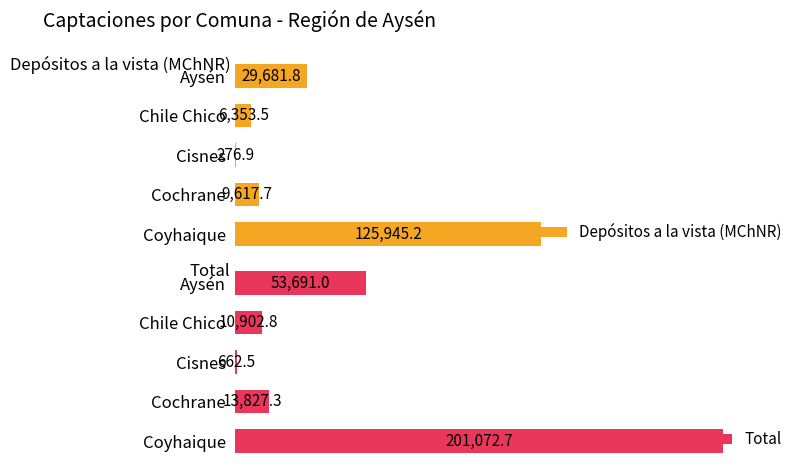

Where is Depósitos a la vista (MChNR) nearest to the value 63111?

Aysén